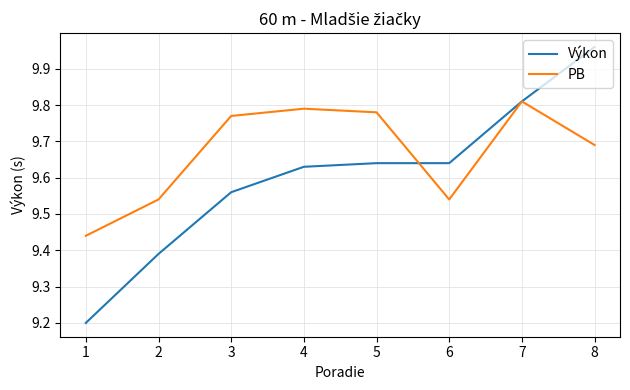

Which series ends up on top after the final intersection of Výkon and PB?

Výkon